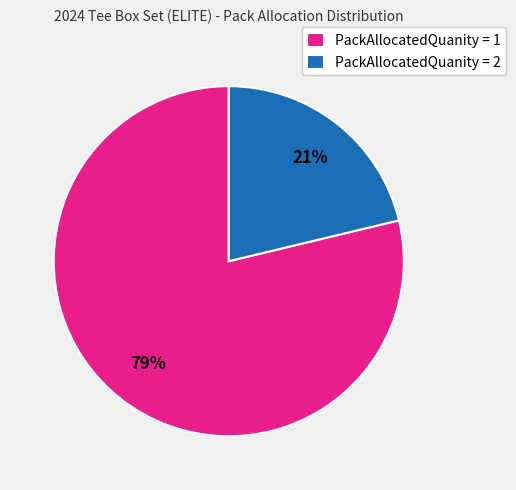

To the nearest percent, what is the combined percentage of PackAllocatedQuanity = 1 and PackAllocatedQuanity = 2?

100%